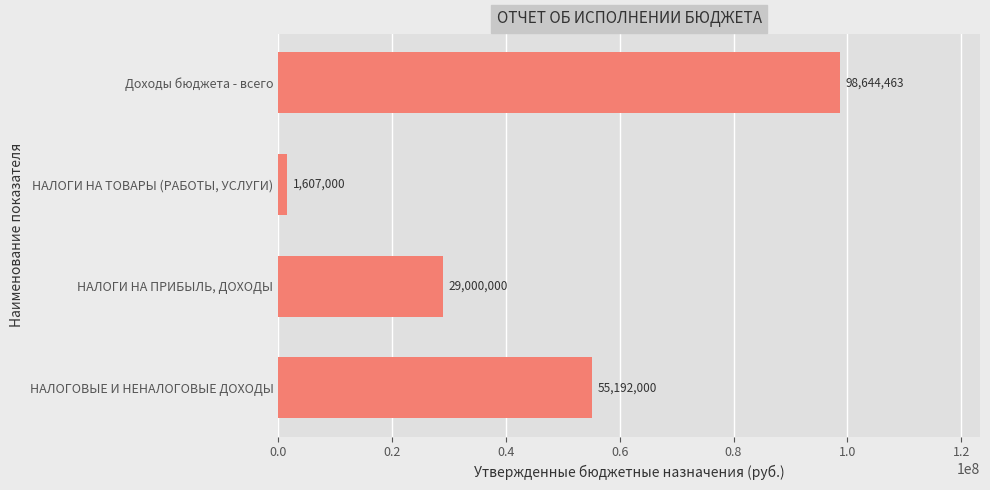

The chart shows a value of 1607000.0 at НАЛОГИ НА ТОВАРЫ (РАБОТЫ, УСЛУГИ). True or false?

True